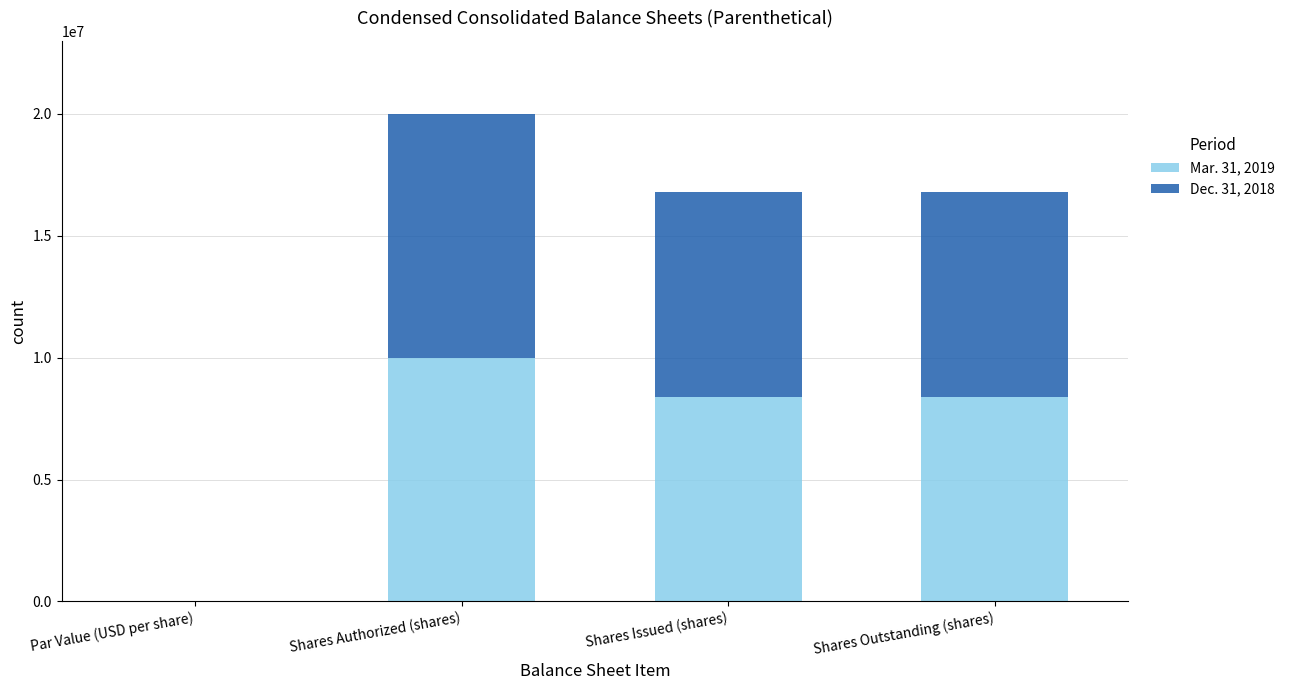

The value of Mar. 31, 2019 at Shares Issued (shares) is 8407283.0. True or false?

True